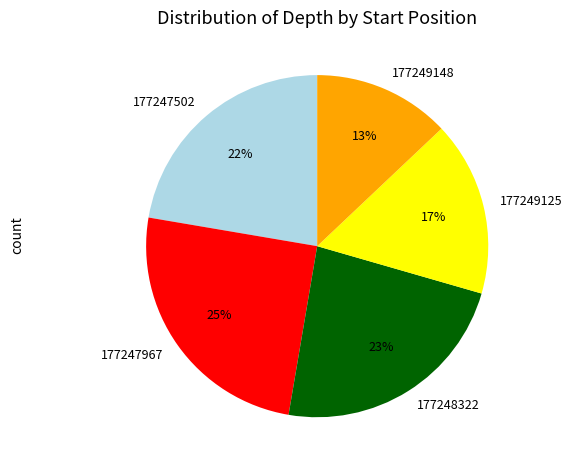

Which slice is the smallest?

177249148